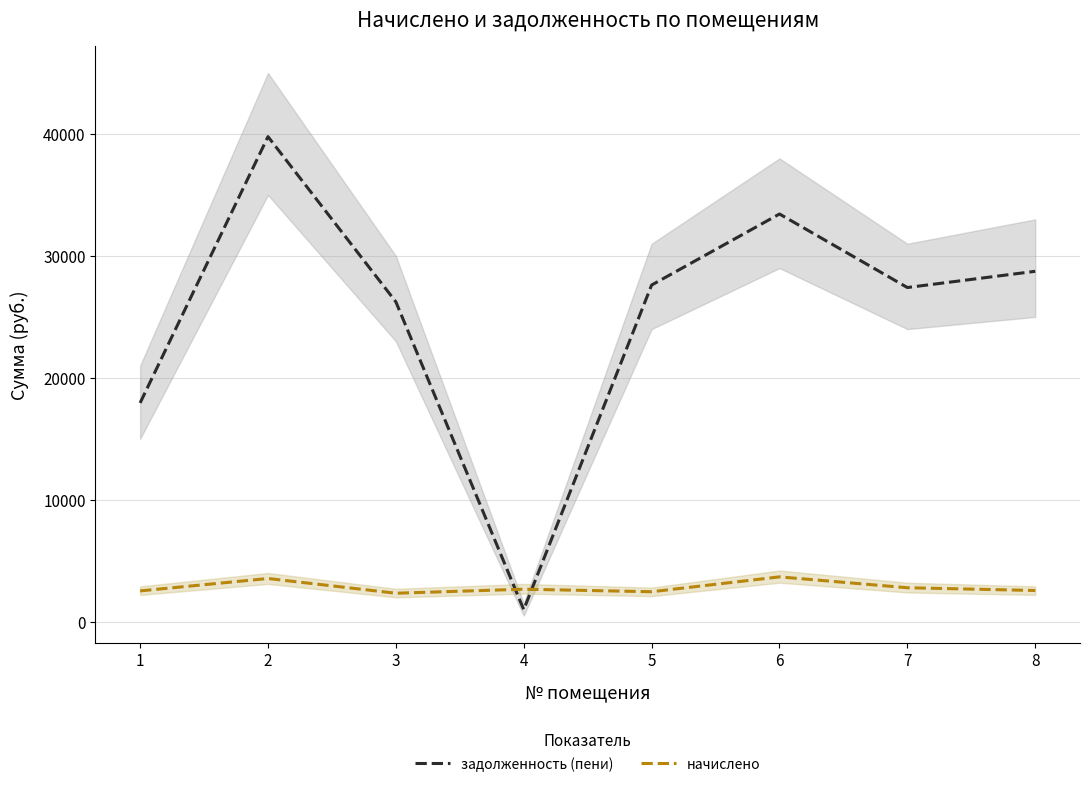

What is the spread (max minus min) of values at 2?

36240.7